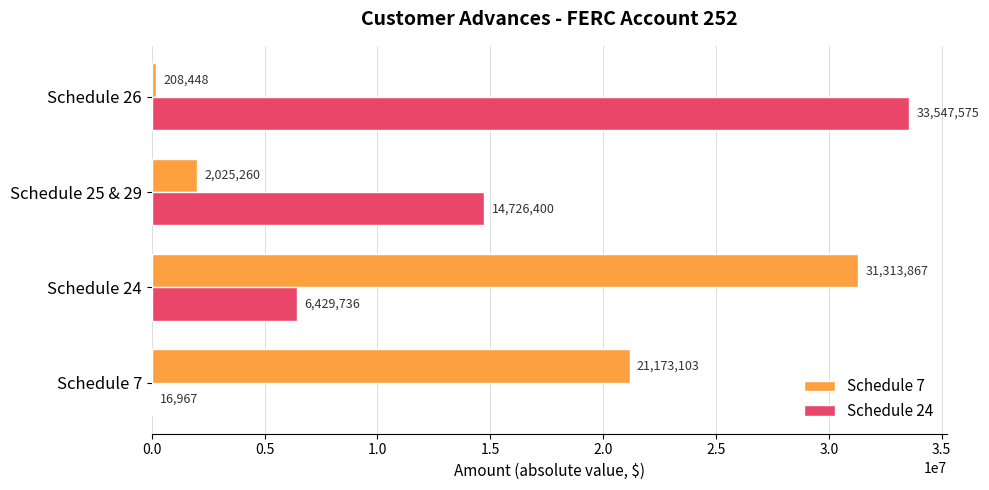

At which category is the sum across all series the highest?

Schedule 24